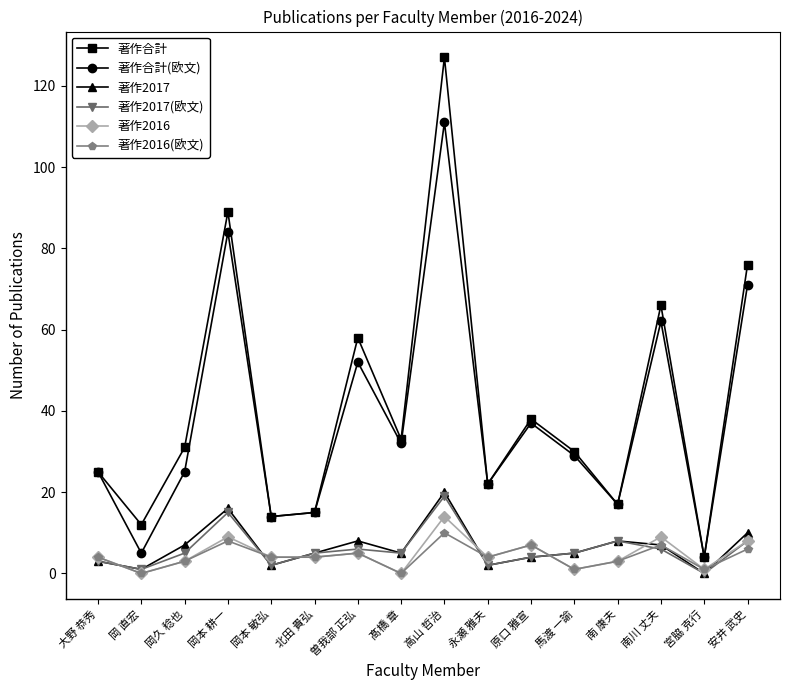

What is the difference between the highest and lowest values at 馬渡 一諭?

29